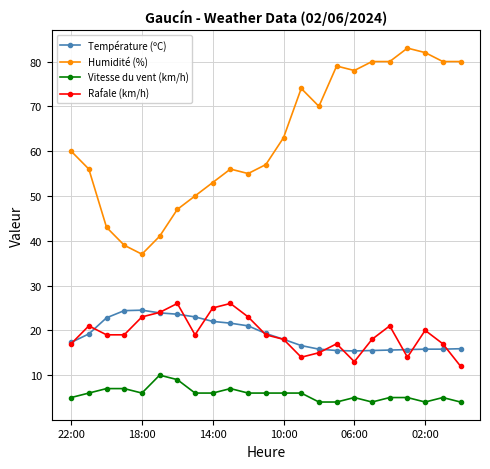

What is the greatest value displayed?

83.0